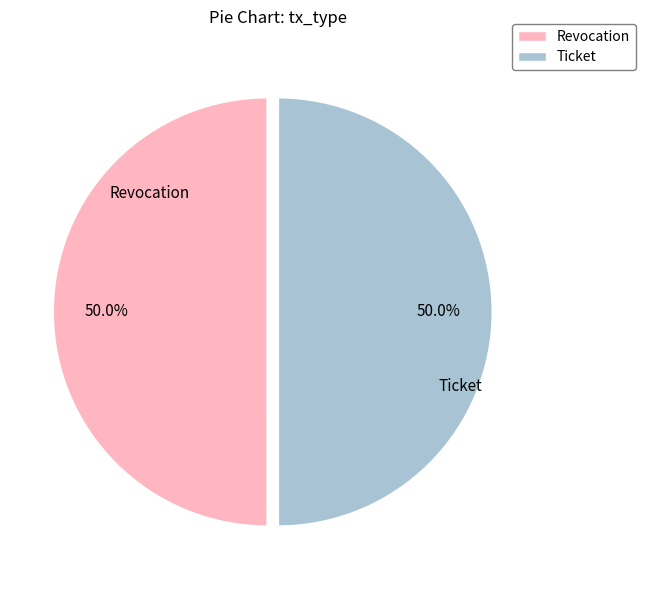

Approximately how many times larger is the value at Revocation compared to Ticket?

1.0